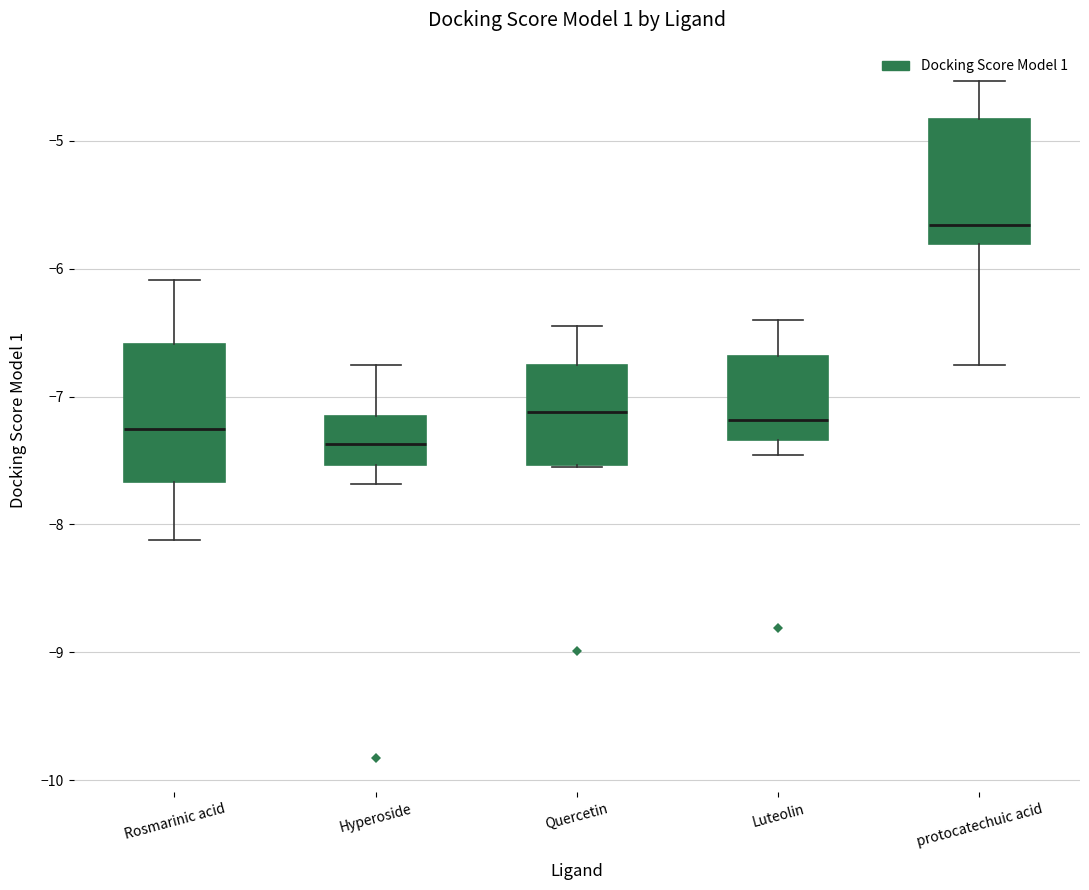

Which box has the highest median line?

protocatechuic acid